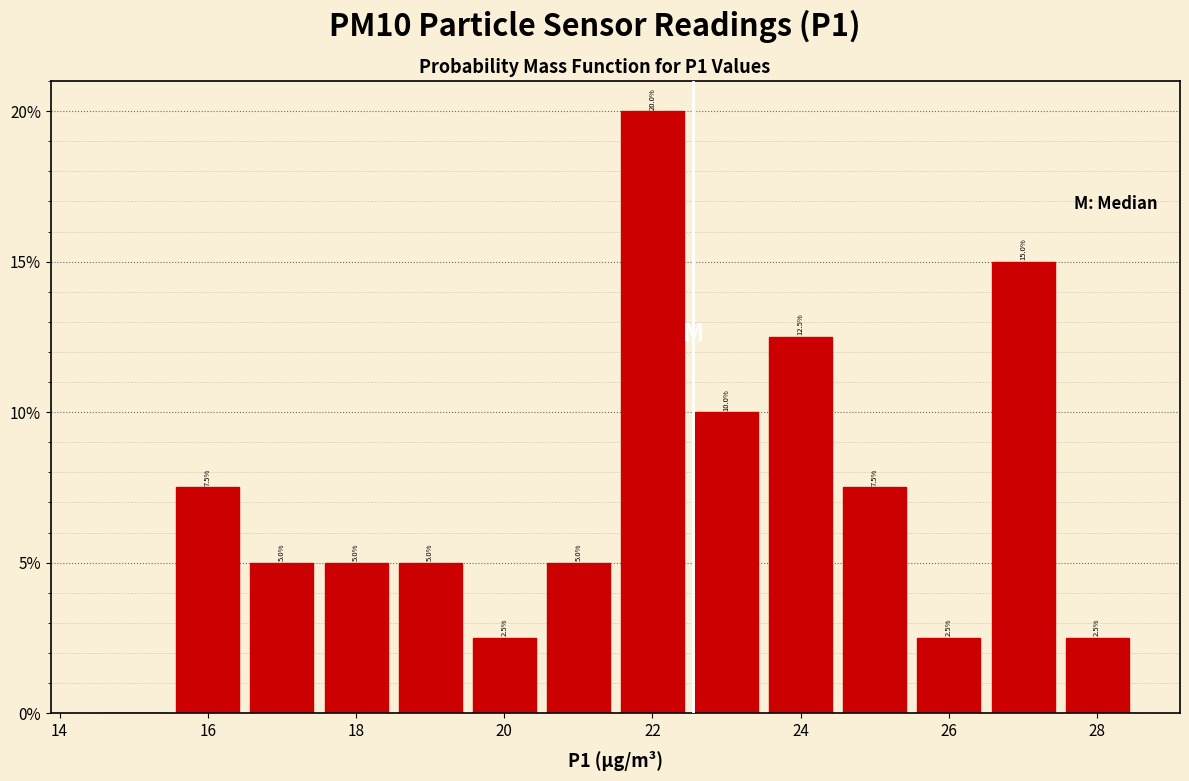

Over which range of the x-axis is the bar tallest?

21.5 to 22.5